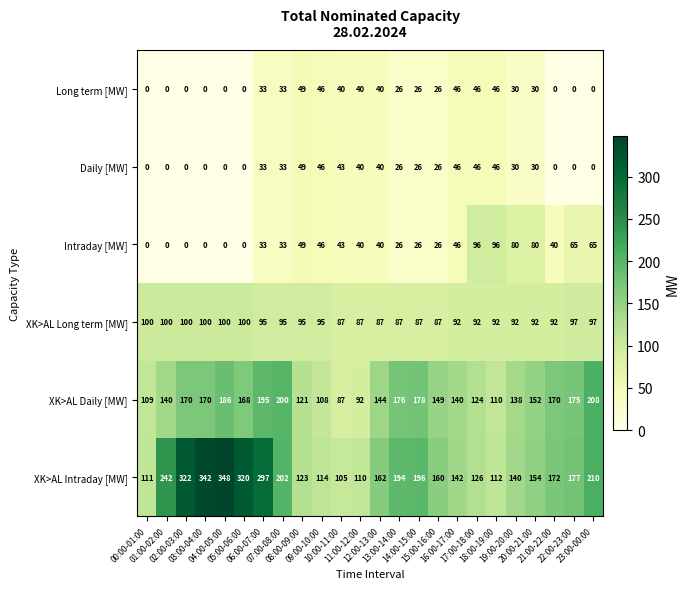

What is the highest value of the XK>AL Long term [MW] series?

100